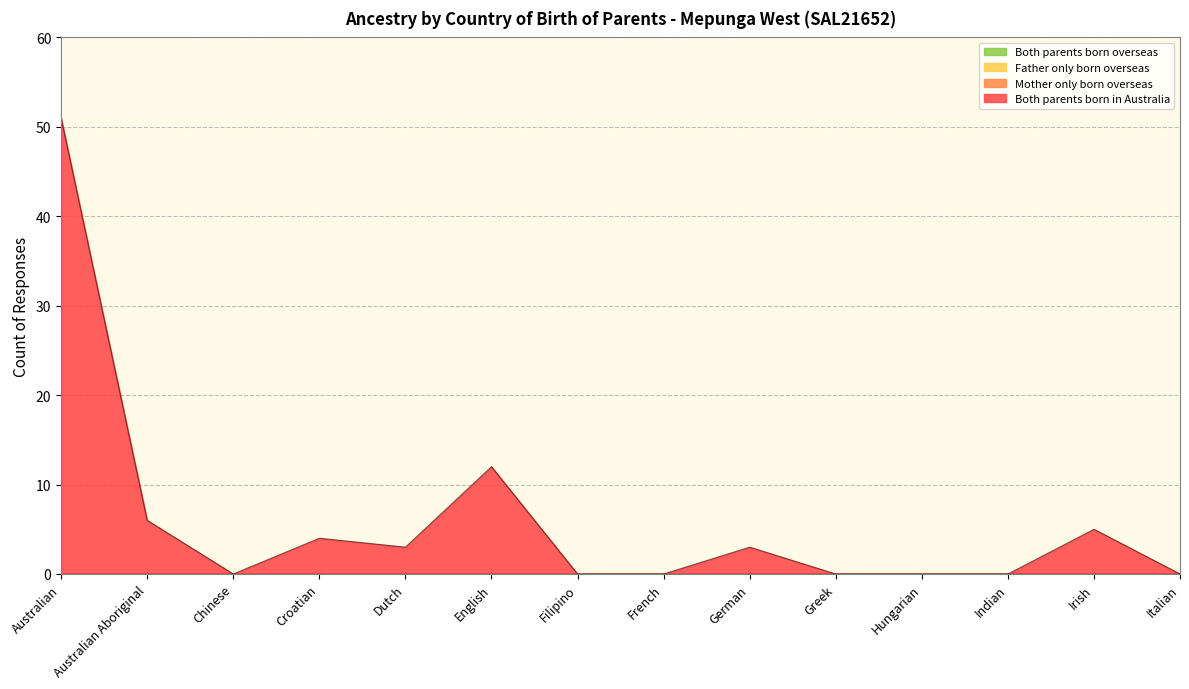

Which category has the highest value across all series?

Australian